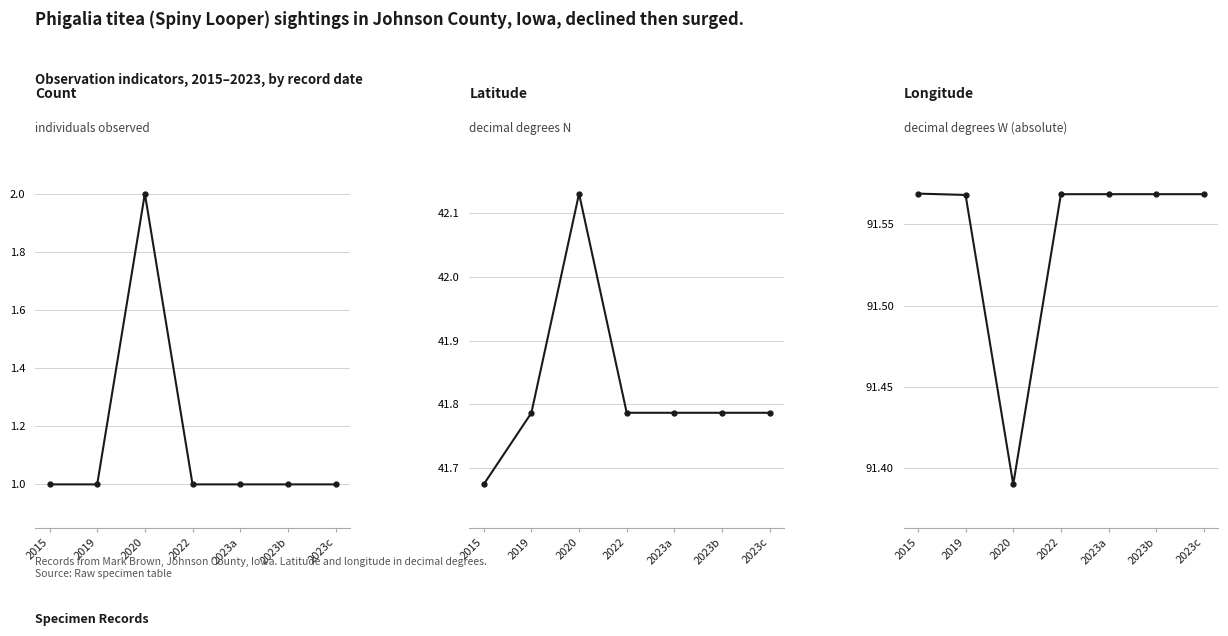

The Longitude series shows 91.6 at 2015. True or false?

True